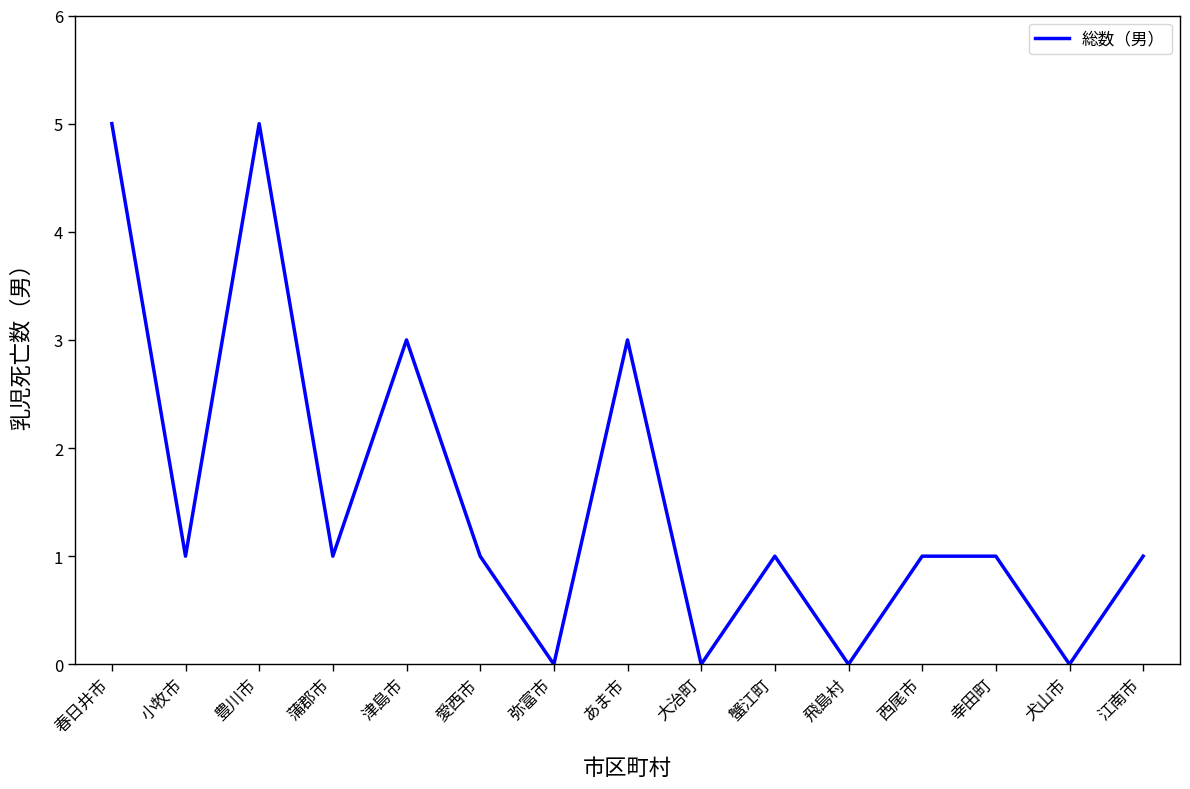

What is the difference between the maximum and minimum values?

5